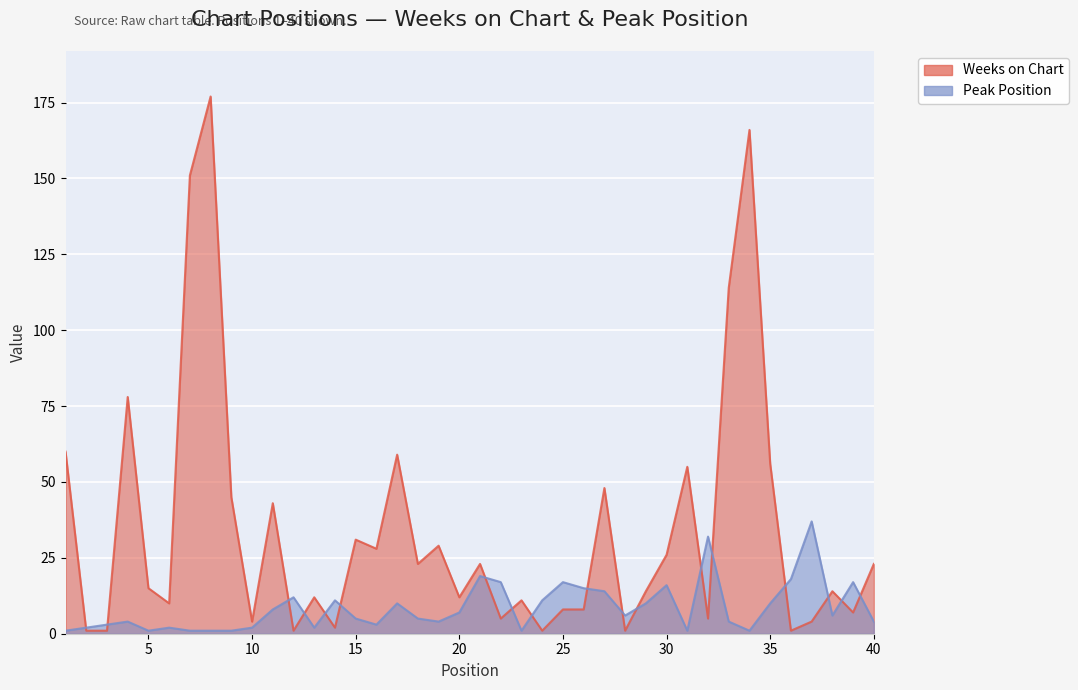

True or false: Peak Position has a value of 1 at 1.

True